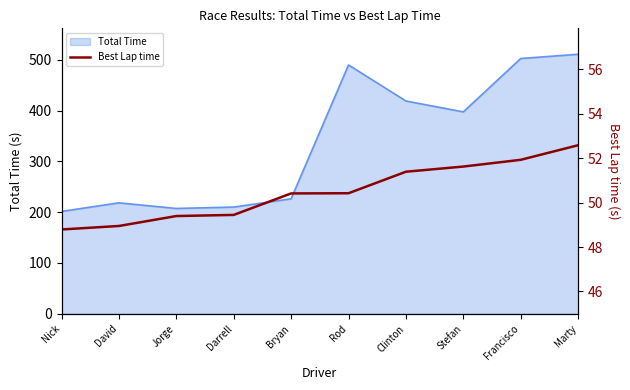

What is the label of the 4th point from the left?

Darrell